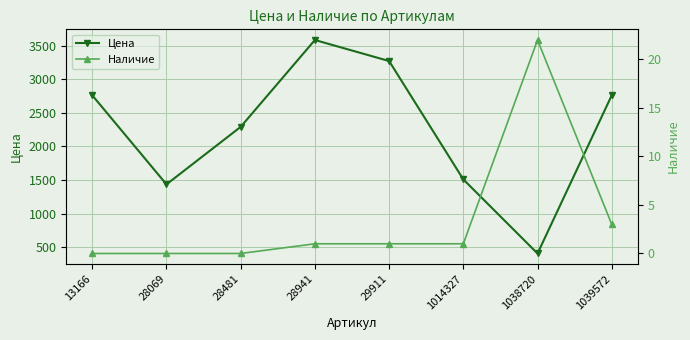

Count the number of categories in the chart.

8